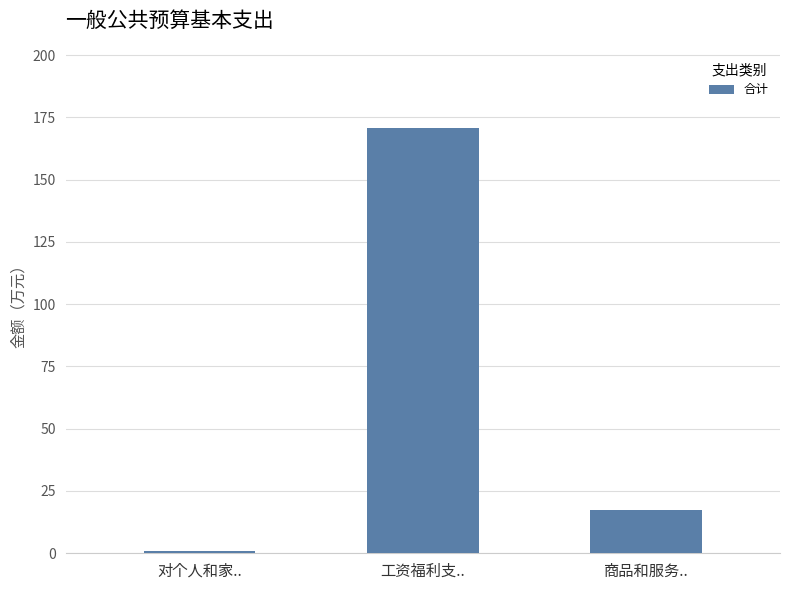

Is it true that the value at 工资福利支.. is 170.5?

True